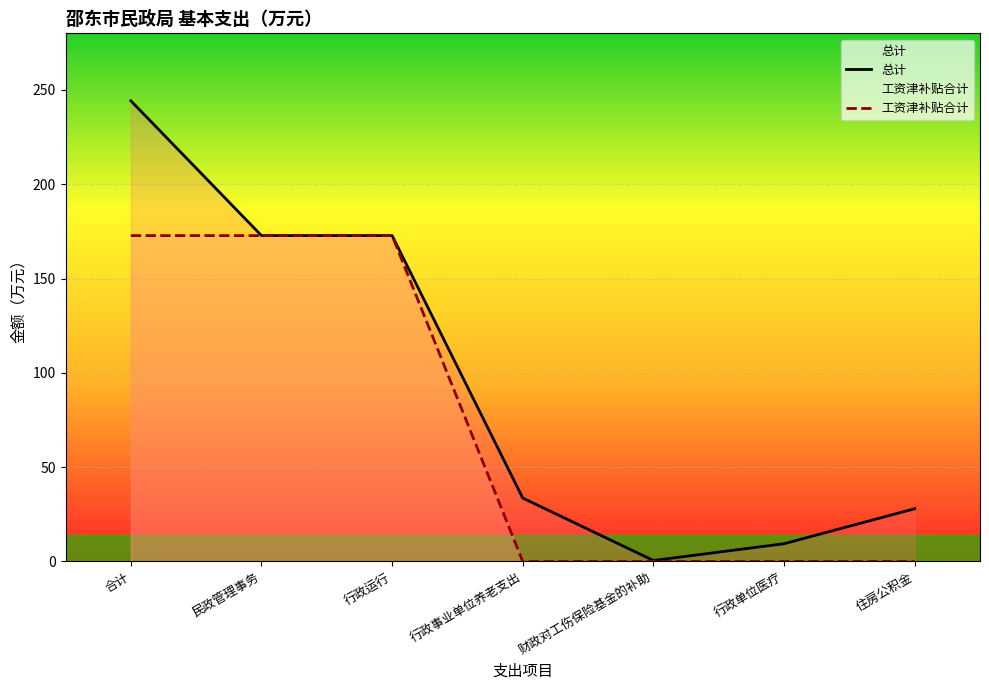

What are all the series names shown in the legend?

总计, 工资津补贴合计